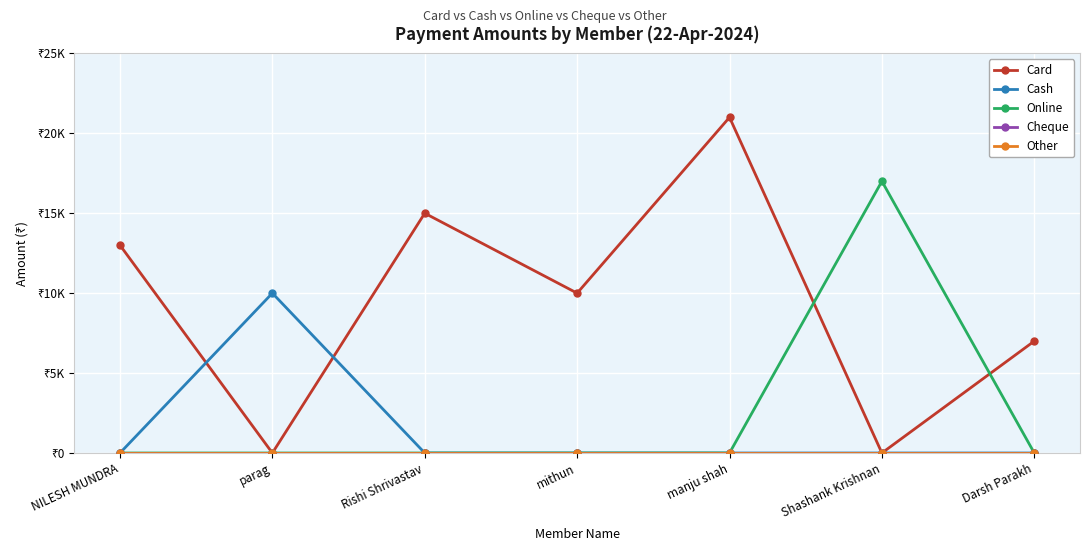

What is the total value across all series at manju shah?

21000